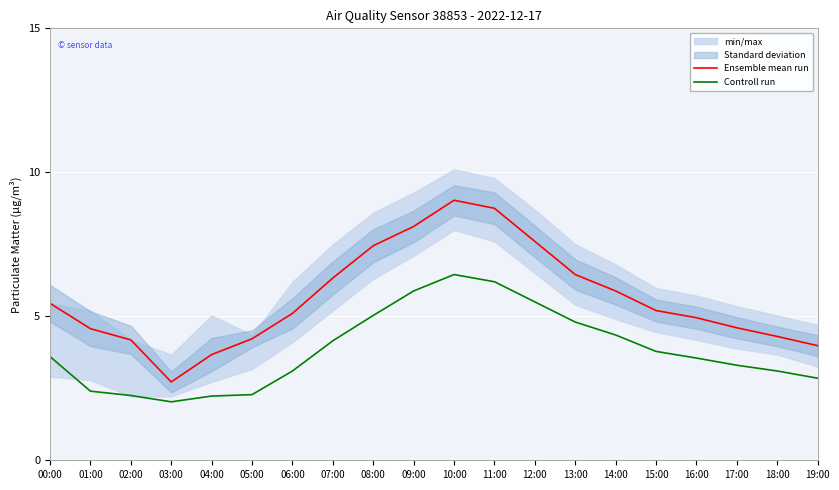

Reading left to right, transcribe all the data shown in this chart.

Ensemble mean run: 5.5	4.6	4.2	2.7	3.7	4.2	5.1	6.3	7.5	8.1	9.0	8.8	7.6	6.5	5.9	5.2	5.0	4.6	4.3	4.0
Controll run: 3.6	2.4	2.2	2.0	2.2	2.3	3.1	4.2	5.0	5.9	6.5	6.2	5.5	4.8	4.3	3.8	3.5	3.3	3.1	2.9